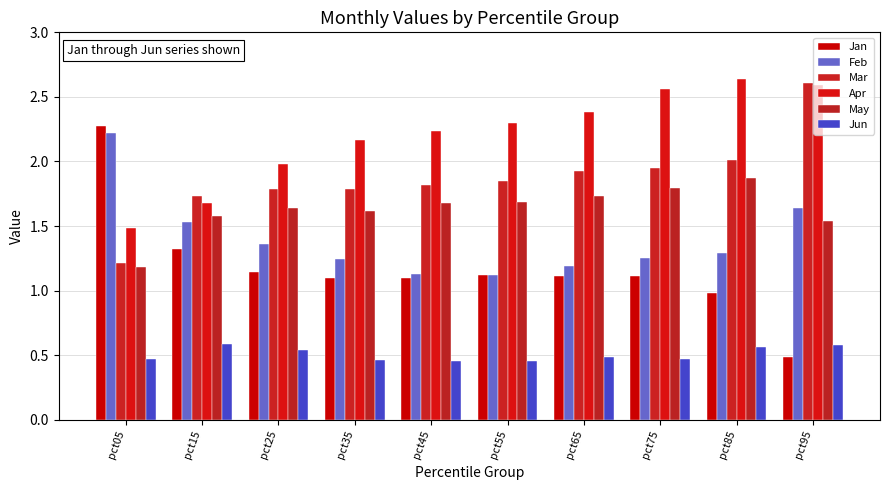

What is the maximum value for Jun?

0.6